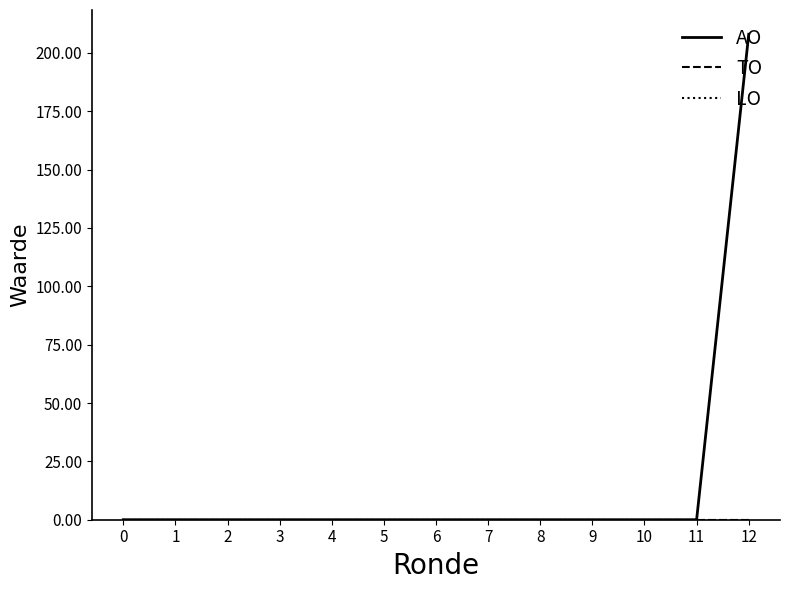

Is this an area chart (filled region under the line)?

No